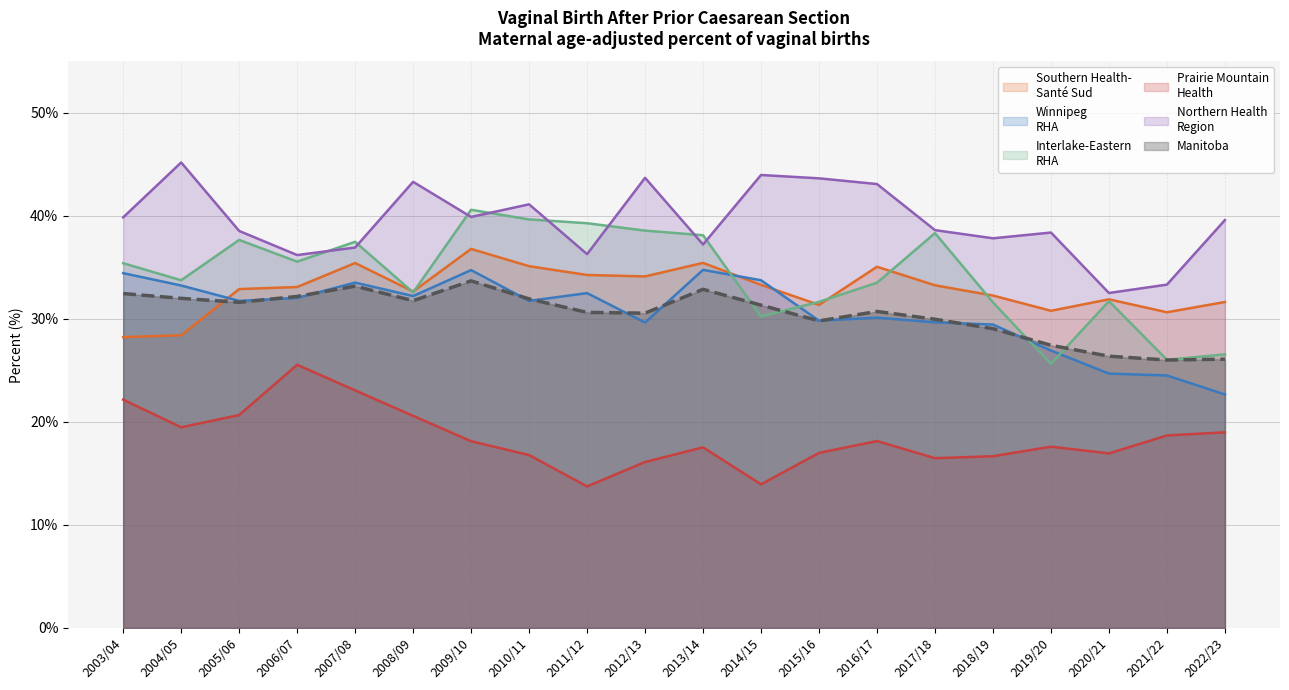

Which series has the largest total across all categories?

Northern Health
Region